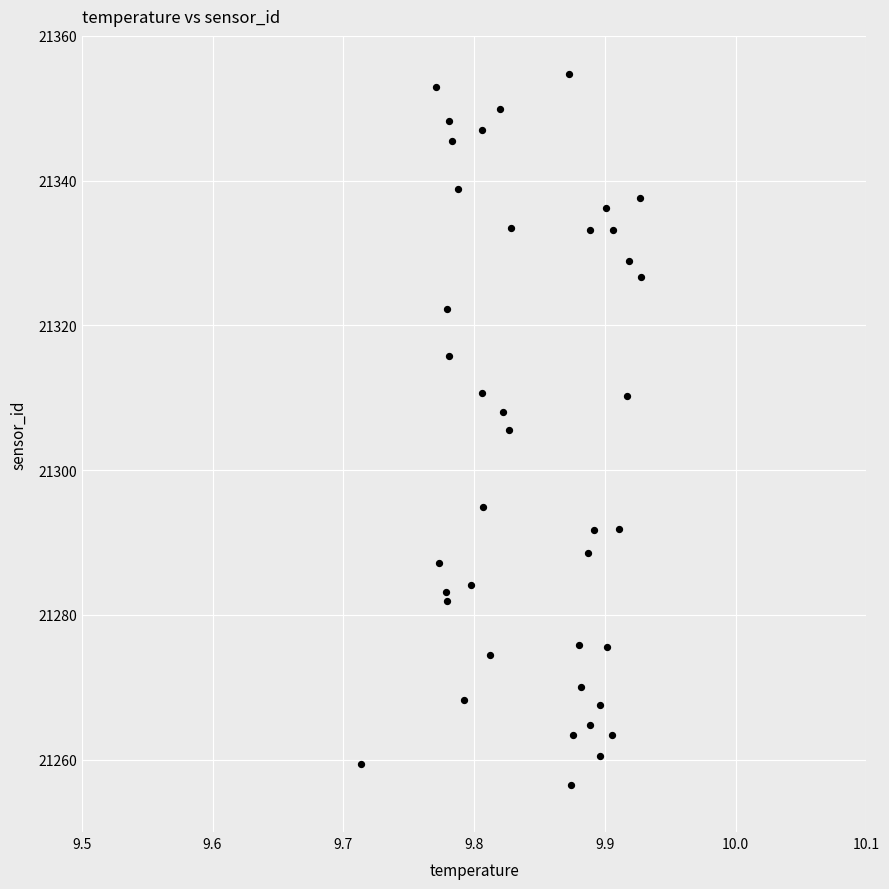

What is the range of Y values (max minus min)?

98.1